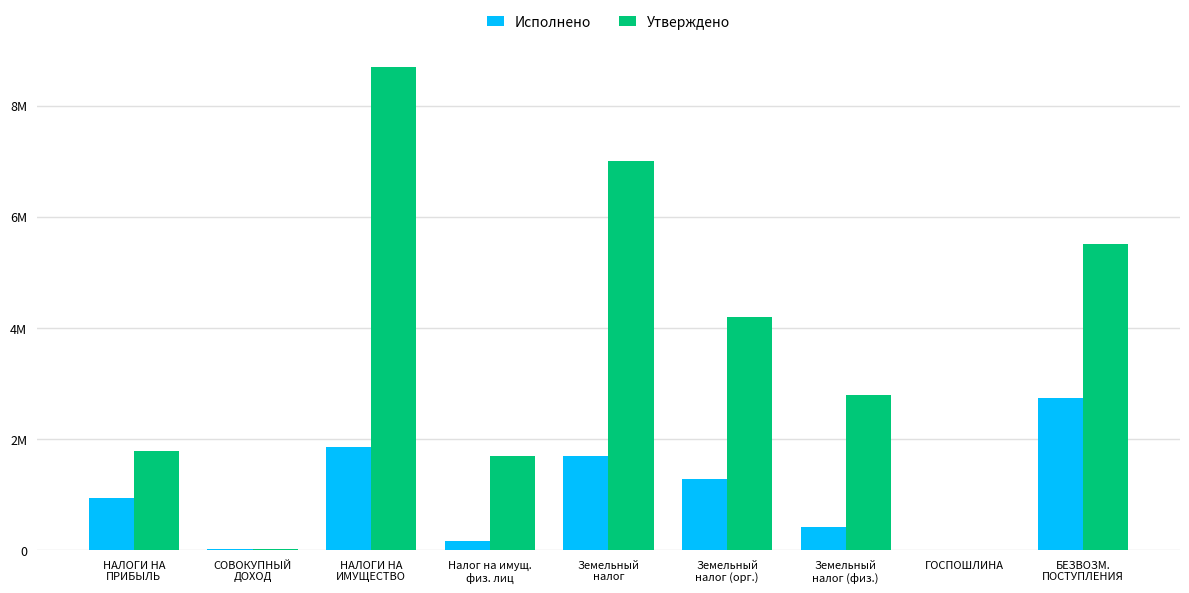

What position from the left is Земельный
налог (орг.)?

6